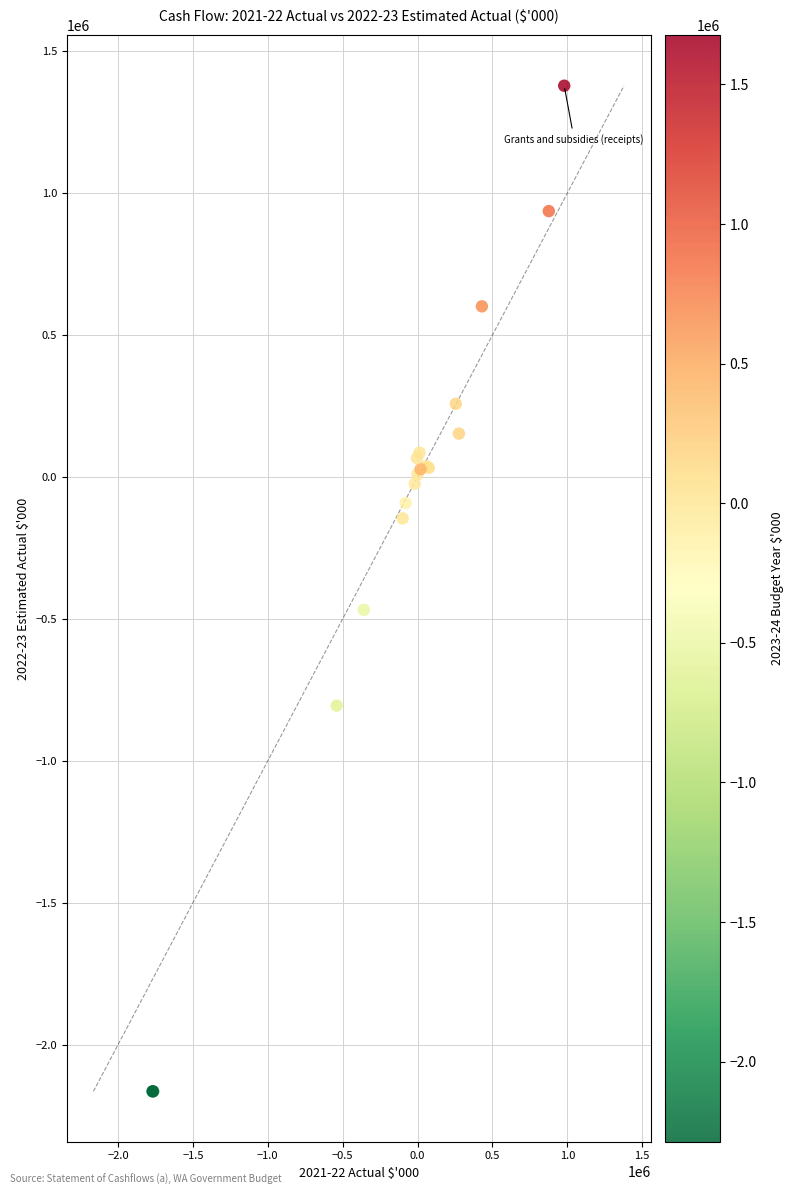

What Y value in the scatter plot is closest to -392841?

-467876